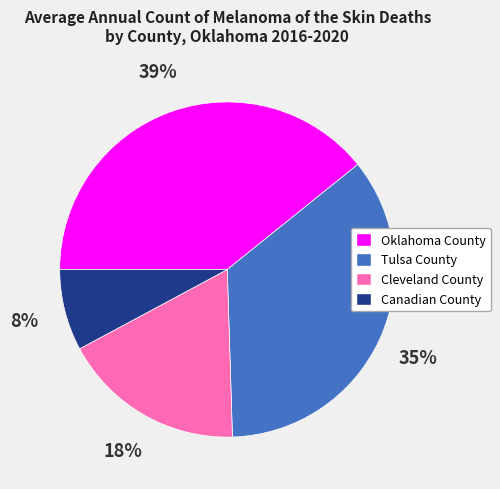

Count the number of slices in the pie.

4